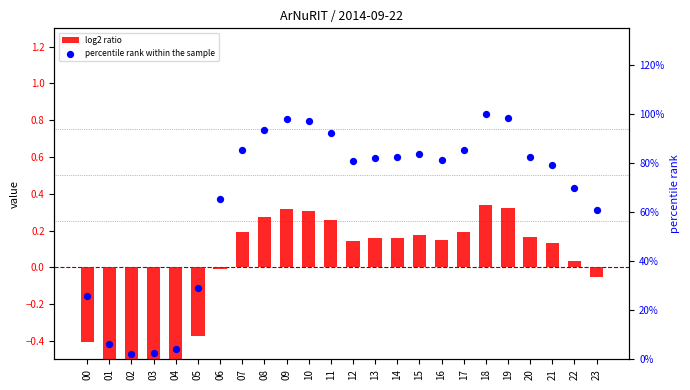

At how many categories does at least one series exceed 0?

24